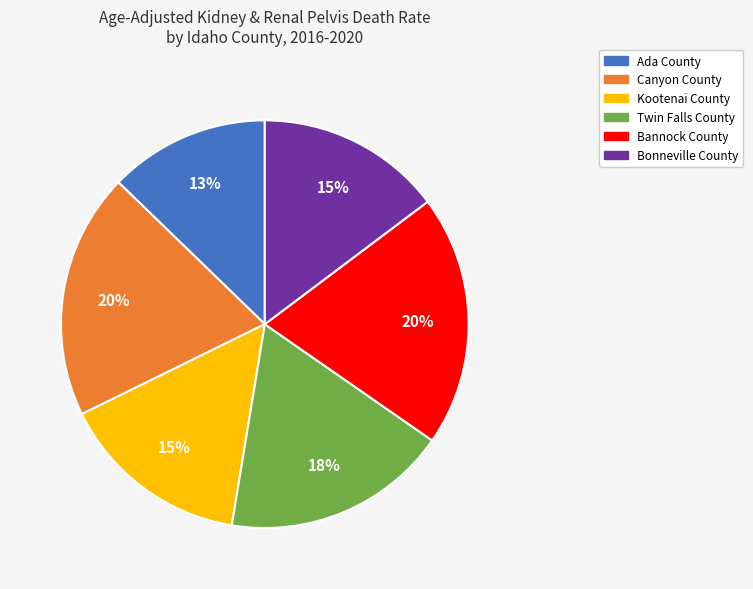

To the nearest percent, what portion does Twin Falls County represent?

18%